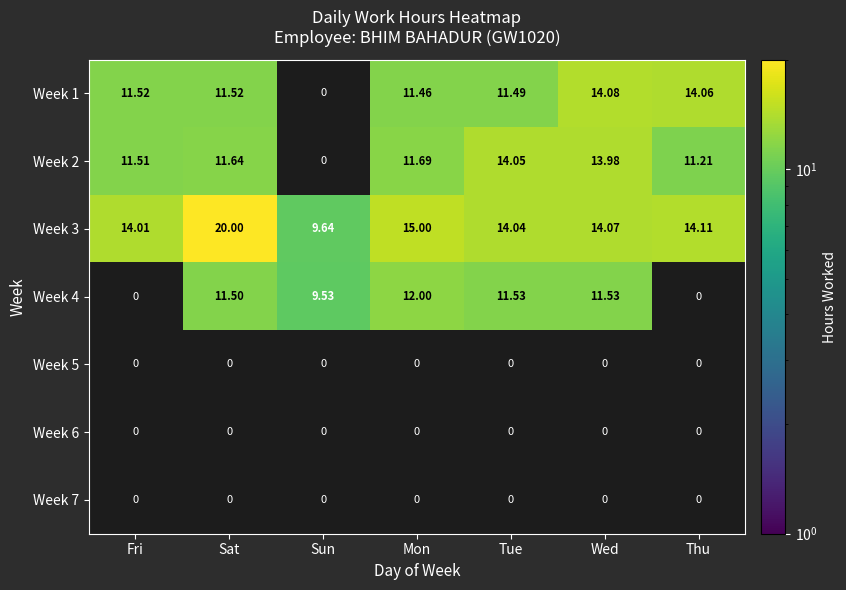

What is the total value across all series at Sun?

19.2